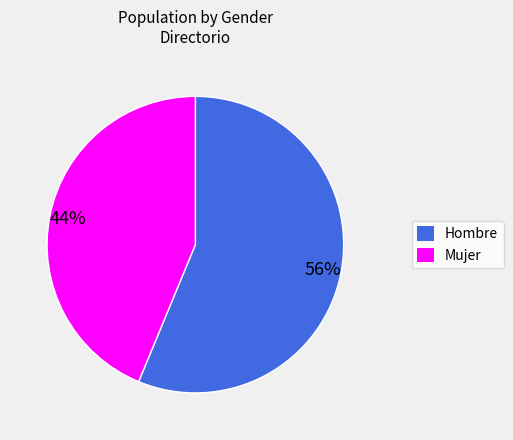

Do Mujer and Hombre together represent more than half of the pie?

Yes